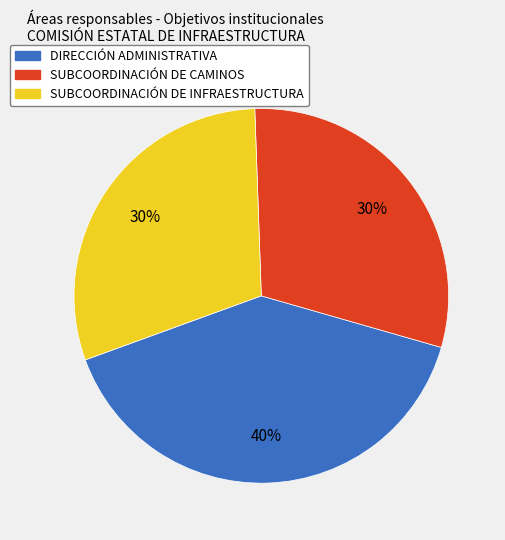

Is it true that DIRECCIÓN ADMINISTRATIVA is 33% of the pie?

False